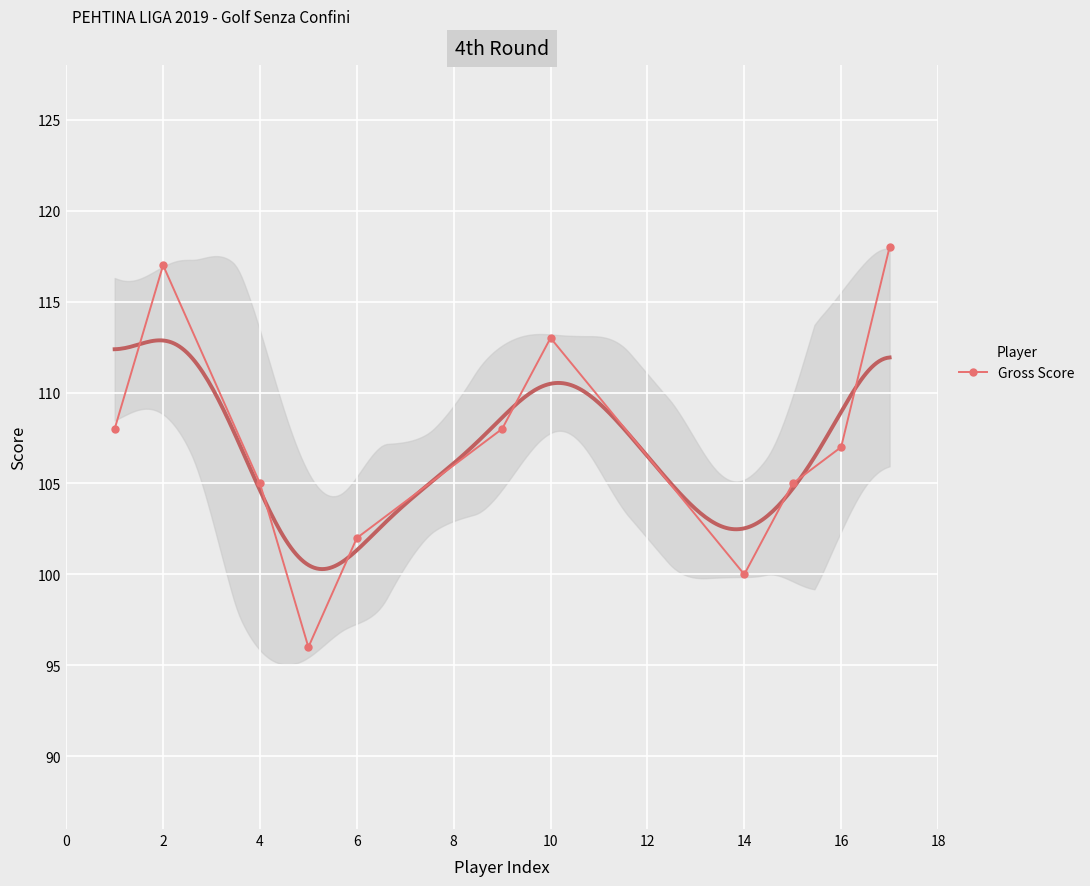

How many values exceed 107?

5